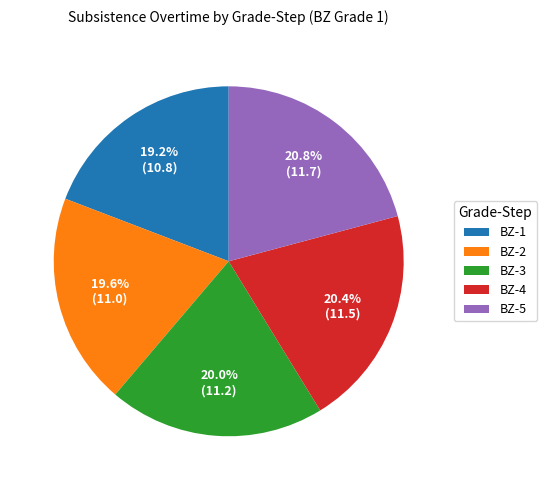

Is the sum of BZ-5 and BZ-4 greater than half?

No